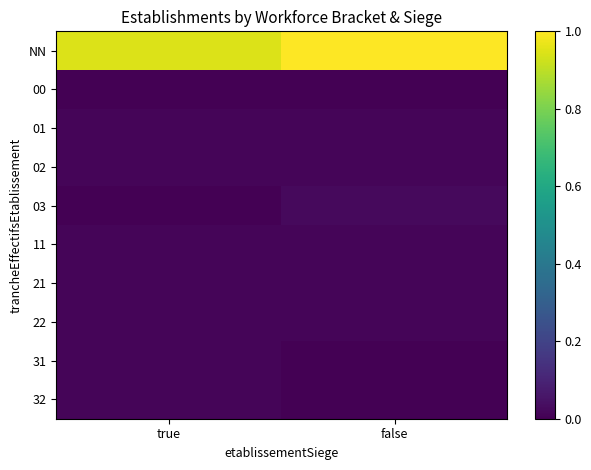

What is the total value across all series at true?

1.0